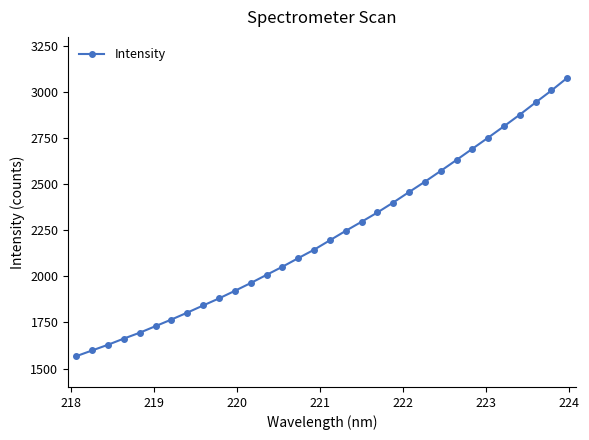

What is the smallest value displayed?

1567.3